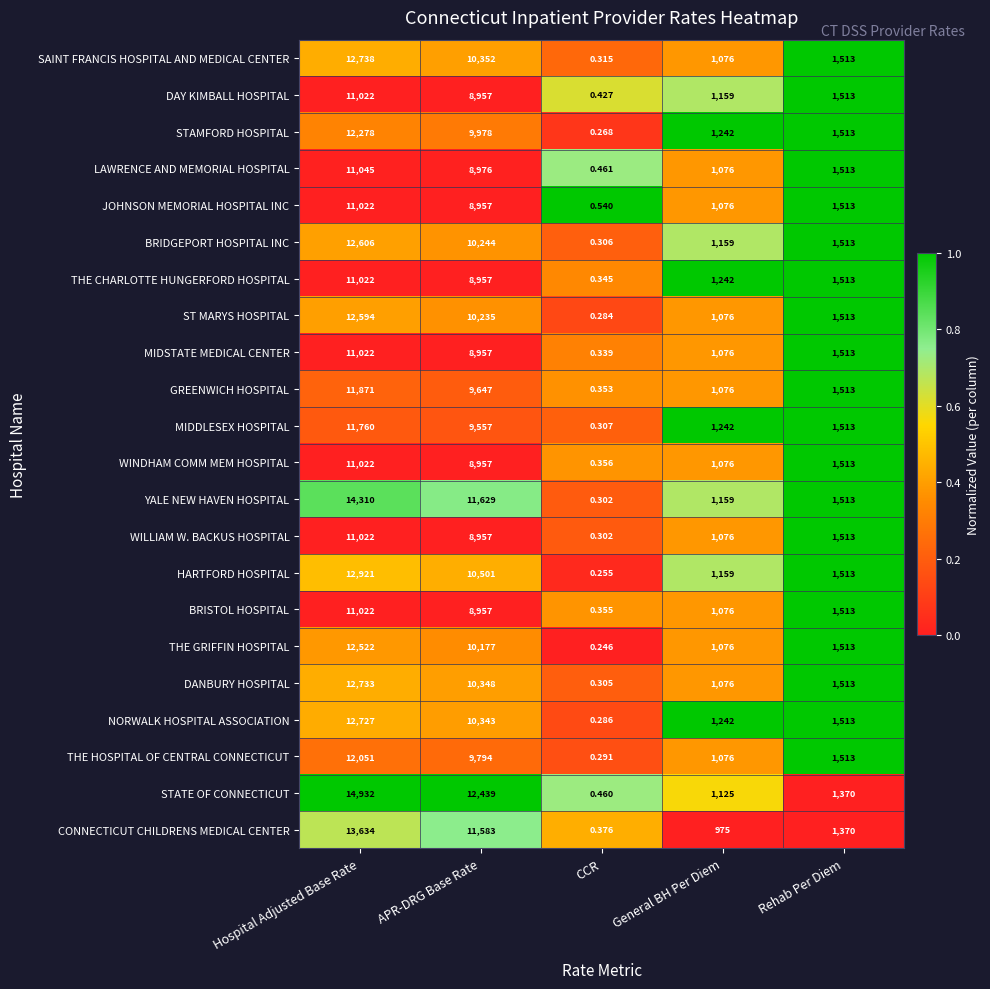

Where is WILLIAM W. BACKUS HOSPITAL nearest to the value 5511?

APR-DRG Base Rate